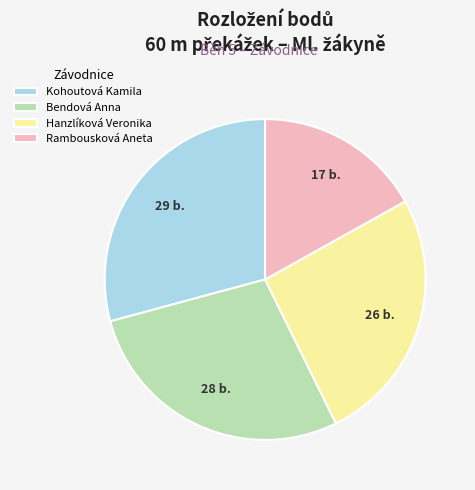

Combined, do Kohoutová Kamila and Bendová Anna account for over 50%?

Yes